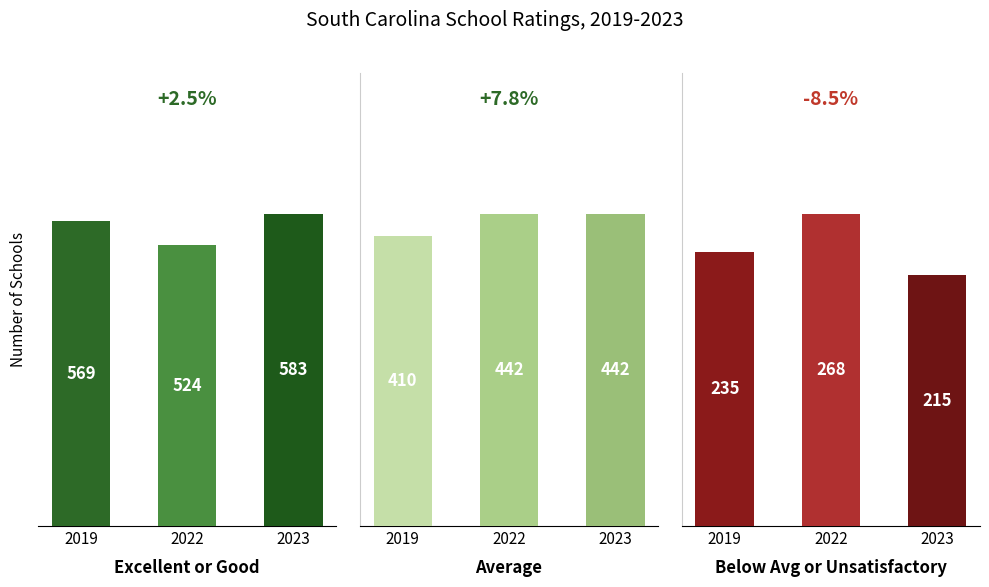

What is the difference between the maximum and minimum values in the Citable Docs. (3years) series?

53